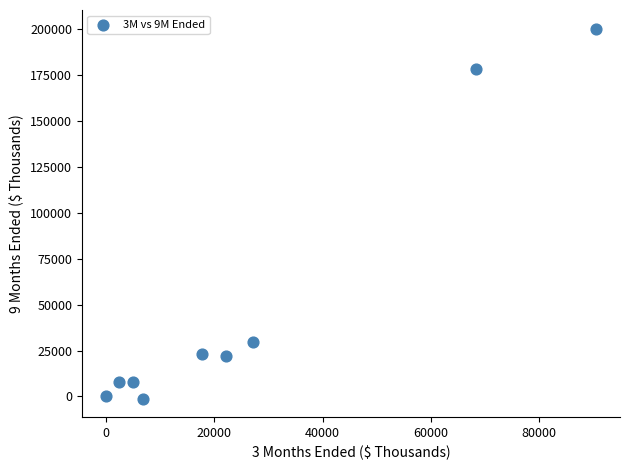

What Y value in the scatter plot is closest to 99677?

29874